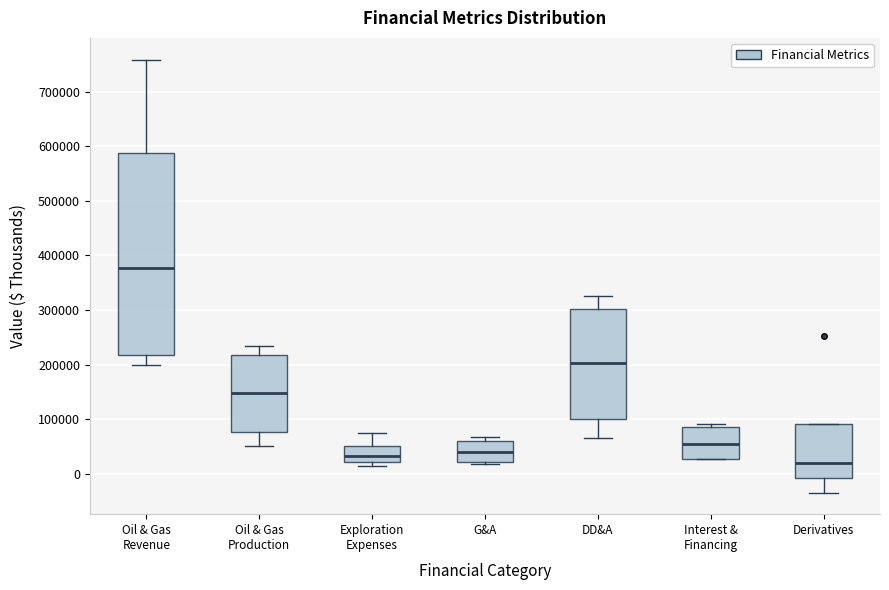

Which box is the tallest, from its lower edge to its upper edge?

Oil & Gas Revenue